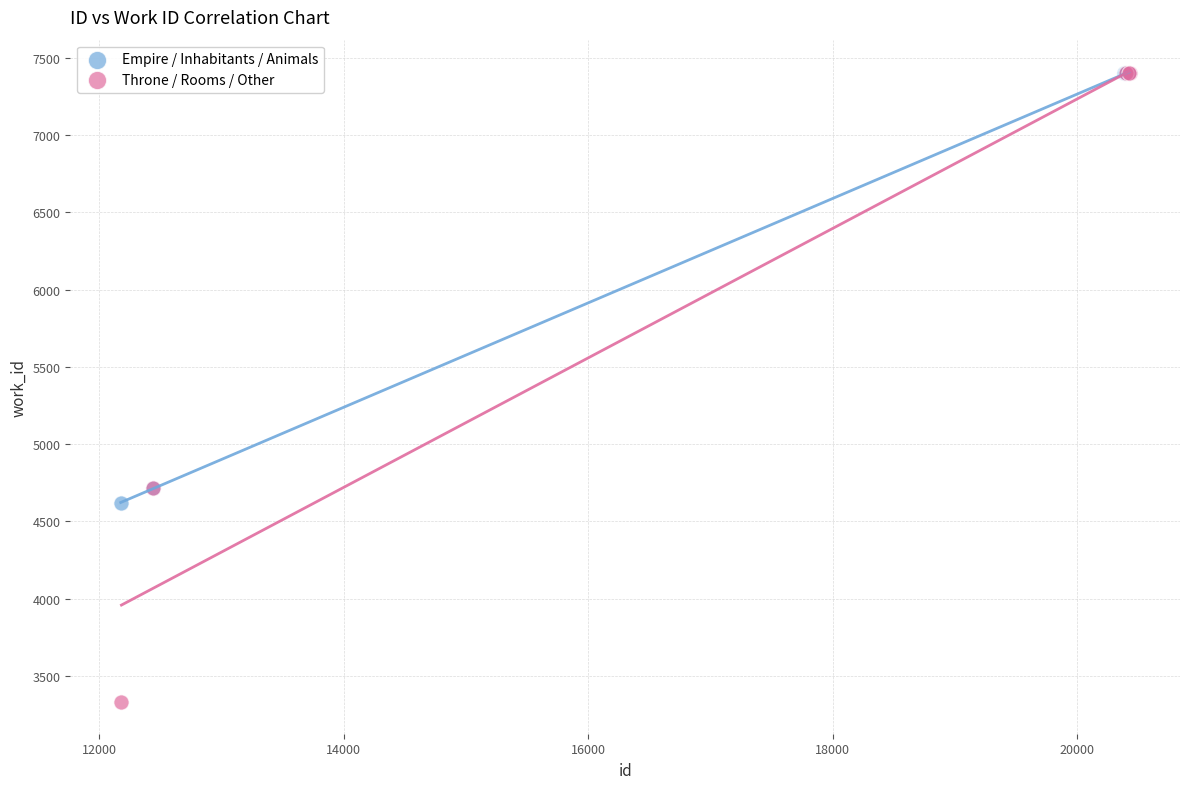

Which series has the widest spread of Y values?

Throne / Rooms / Other